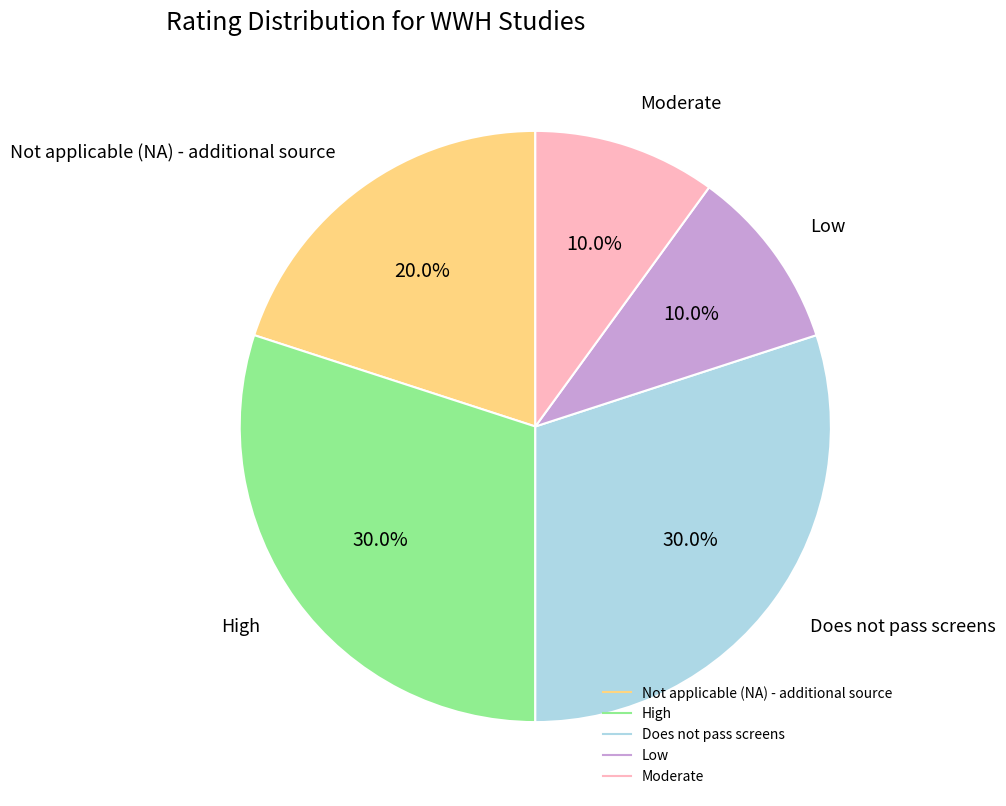

Is it true that Not applicable (NA) - additional source is 11% of the pie?

False